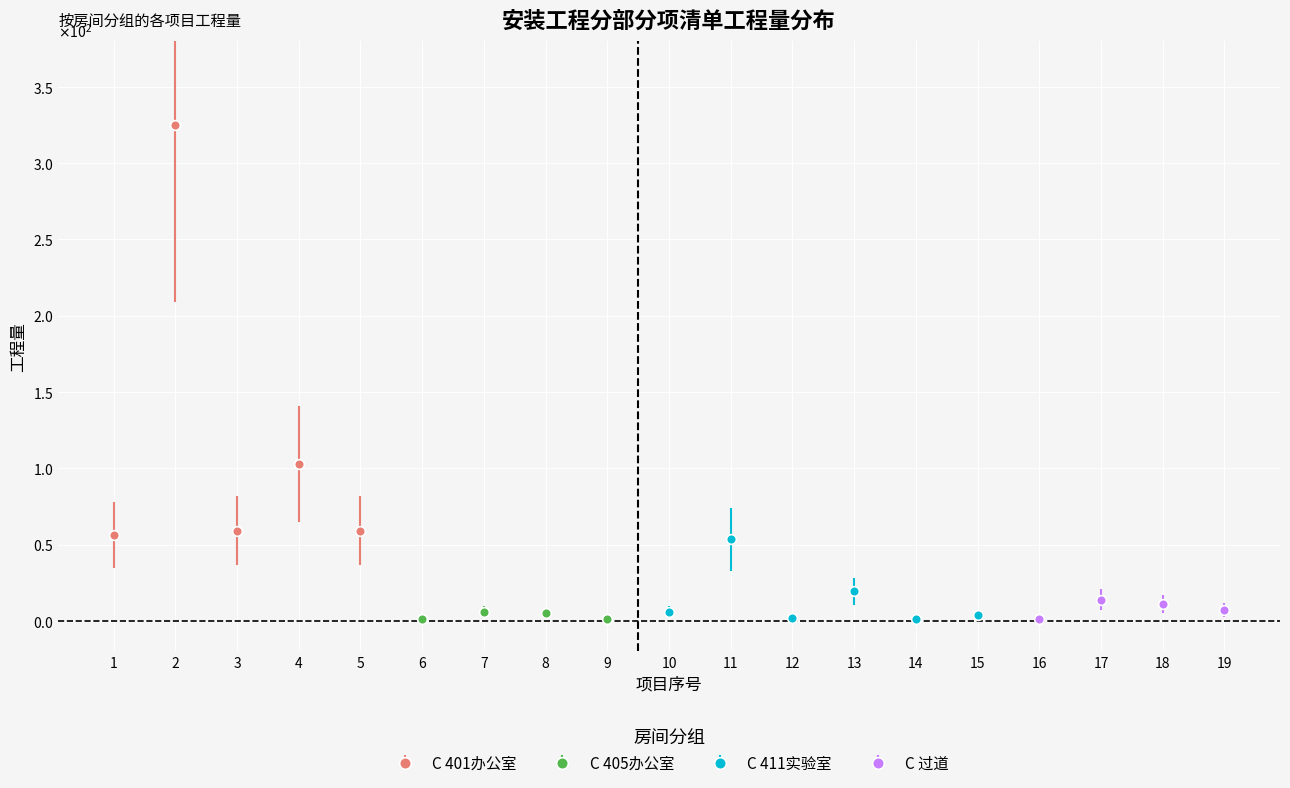

Reading left to right, extract all data points from this chart.

56.0	325.0	59.0	103.0	59.0	1.0	5.5	5.0	1.0	5.5	53.5	2.0	19.5	1.0	4.0	1.0	14.0	11.0	7.0